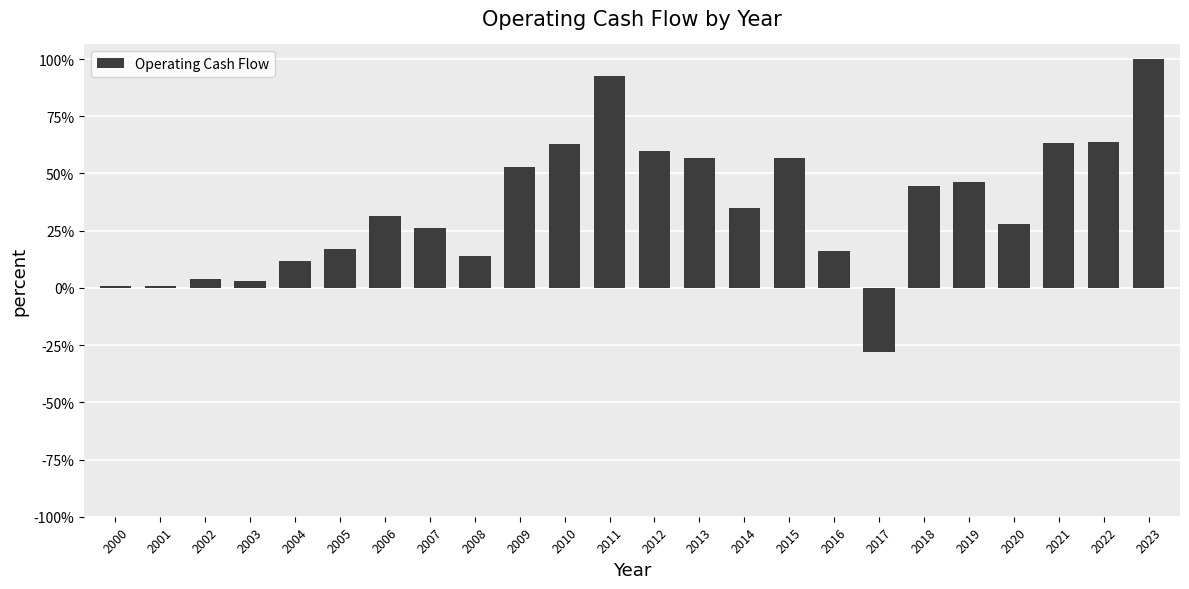

Between 2011 and 2018, which is larger?

2011